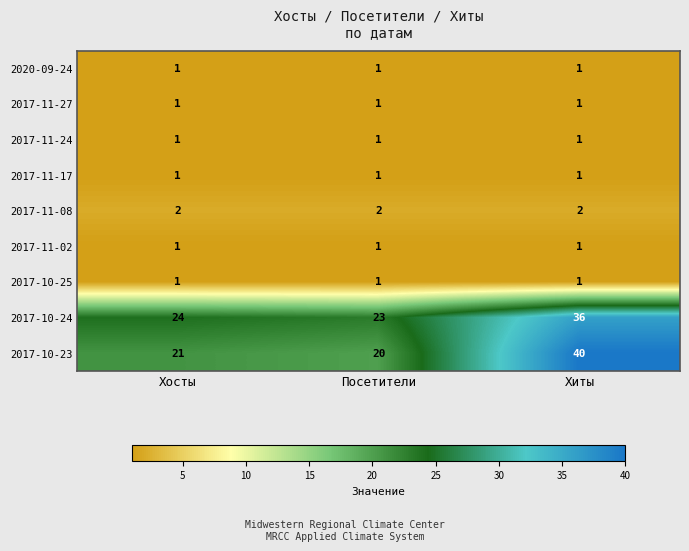

The 2017-11-17 series shows 1 at Посетители. True or false?

True